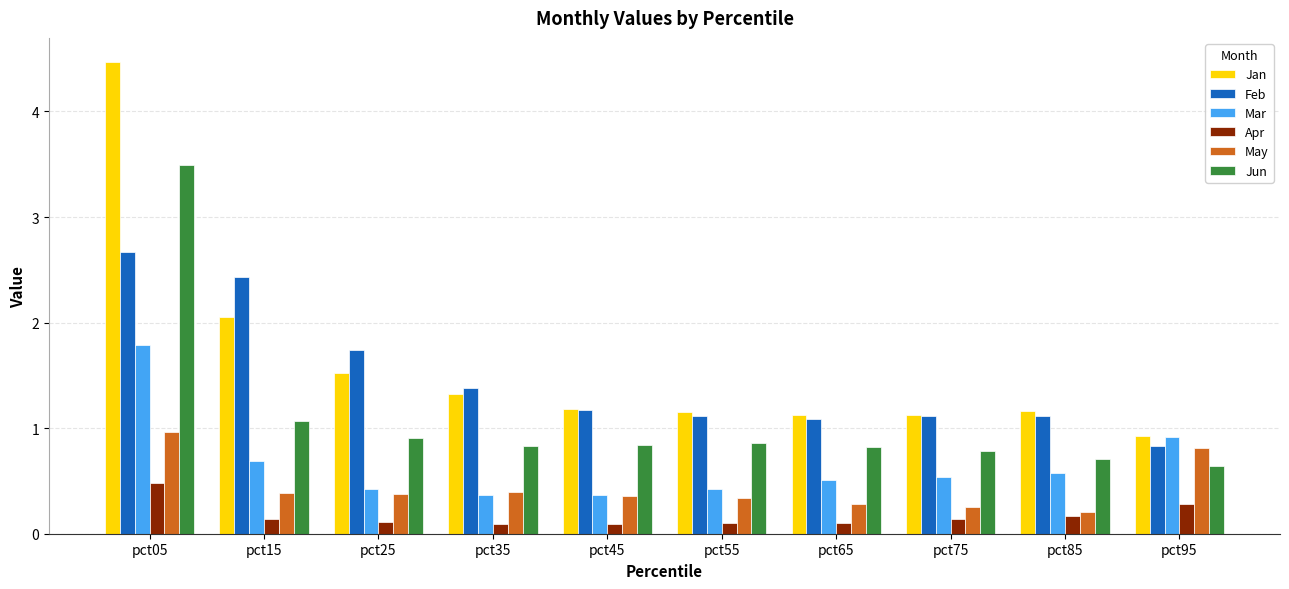

How many groups of bars are there?

10